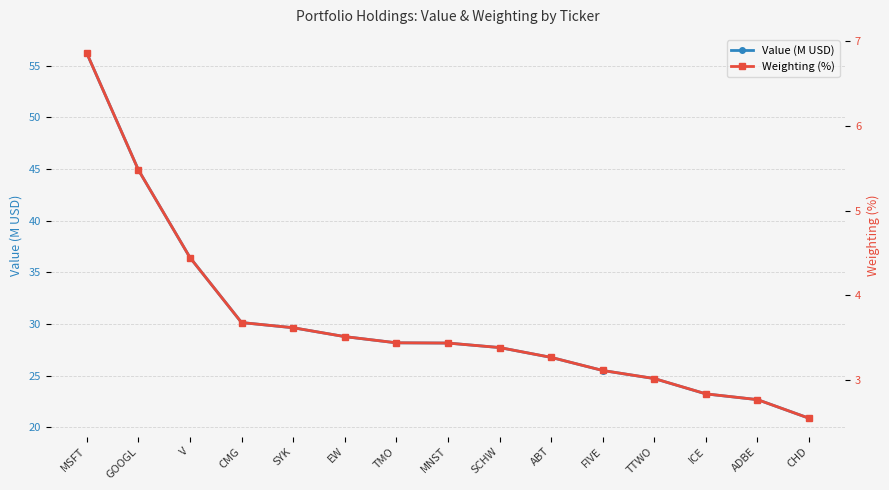

The Weighting (%) series shows 5.4 at SYK. True or false?

False